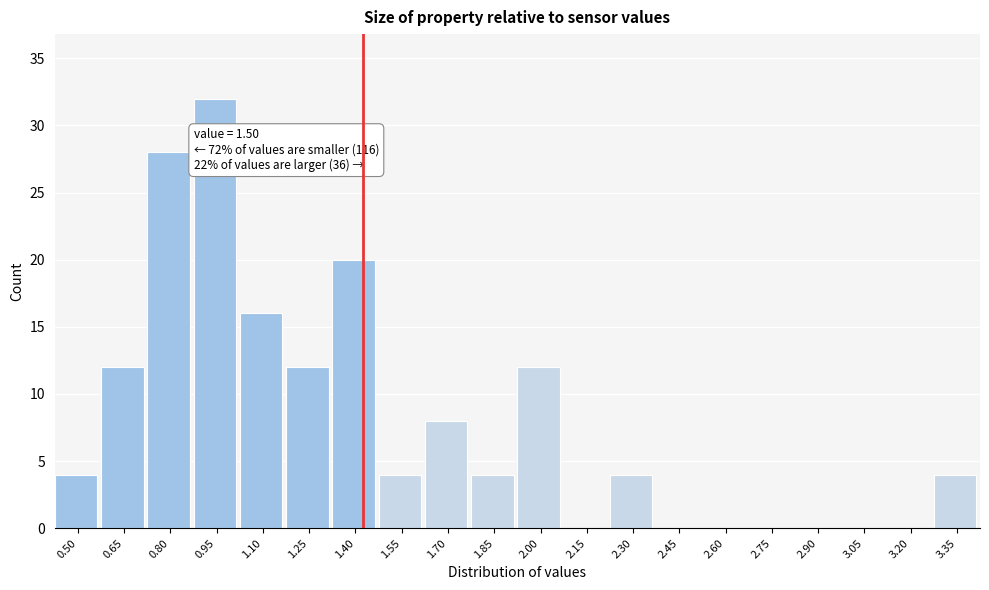

Reading left to right, list all the values displayed in this chart.

0.50=4	0.65=12	0.80=28	0.95=32	1.10=16	1.25=12	1.40=20	1.55=4	1.70=8	1.85=4	2.00=12	2.15=0	2.30=4	2.45=0	2.60=0	2.75=0	2.90=0	3.05=0	3.20=0	3.35=4